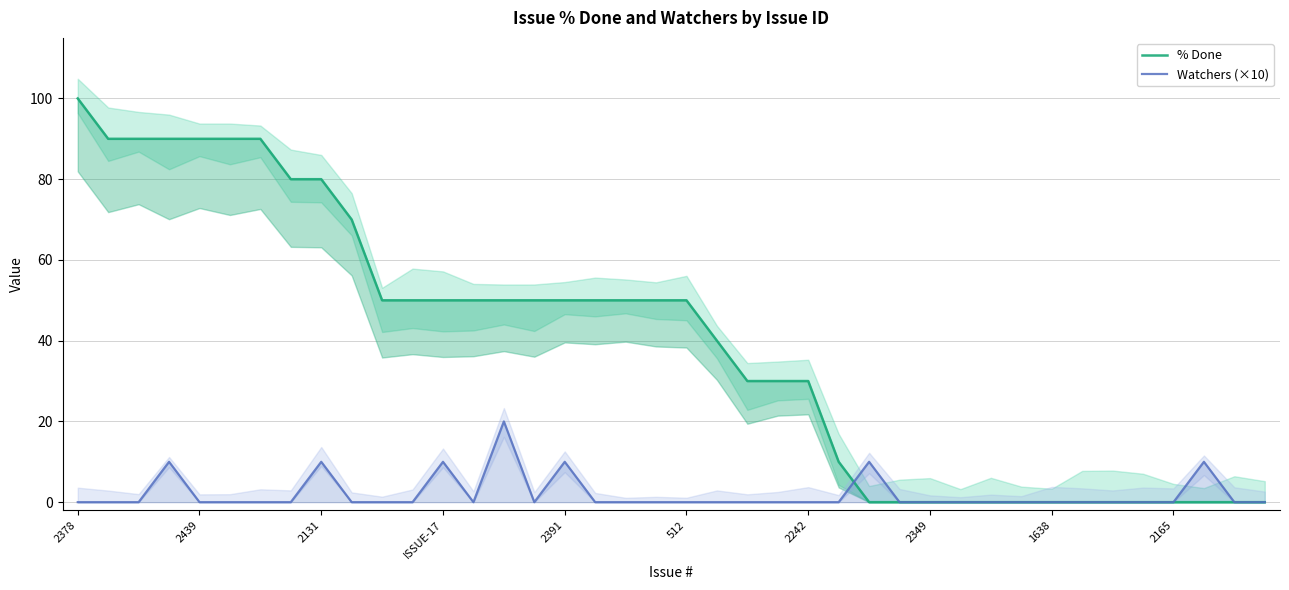

Reading right to left, what are all the values shown in this chart?

% Done: 0	0	0	0	0	0	0	0	0	0	0	0	0	0	10	30	30	30	40	50	50	50	50	50	50	50	50	50	50	50	70	80	80	90	90	90	90	90	90	100
Watchers (×10): 0	0	10	0	0	0	0	0	0	0	0	0	0	10	0	0	0	0	0	0	0	0	0	10	0	20	0	10	0	0	0	10	0	0	0	0	10	0	0	0